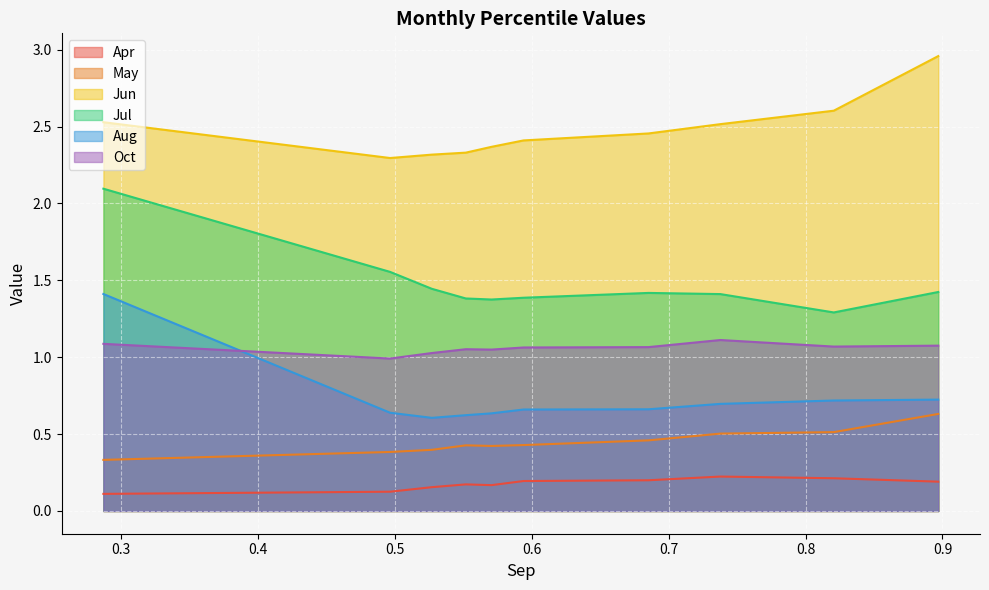

What is the lowest value of the Jul series?

1.3